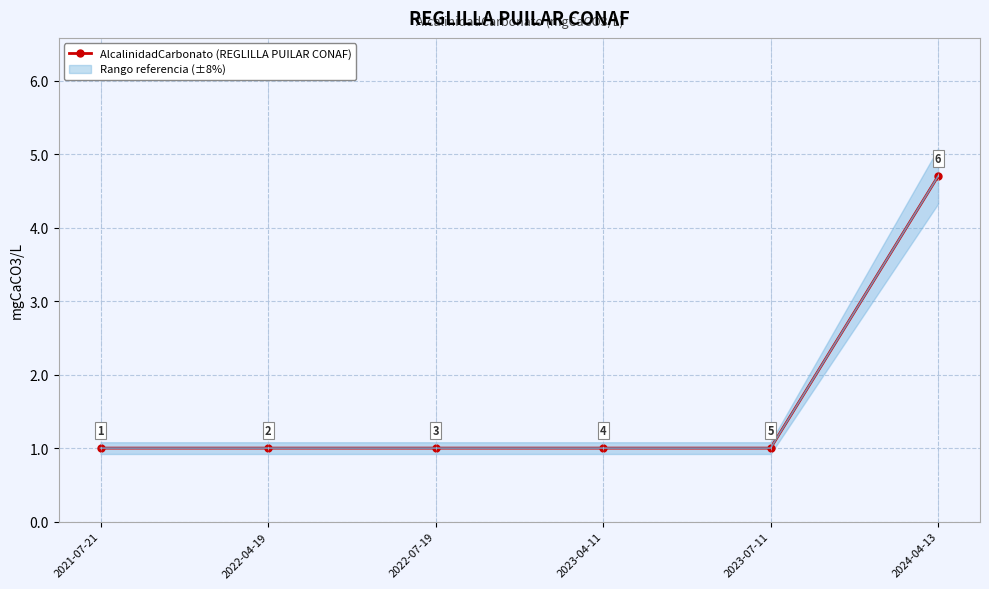

What is the difference between the maximum and second lowest values?

3.7